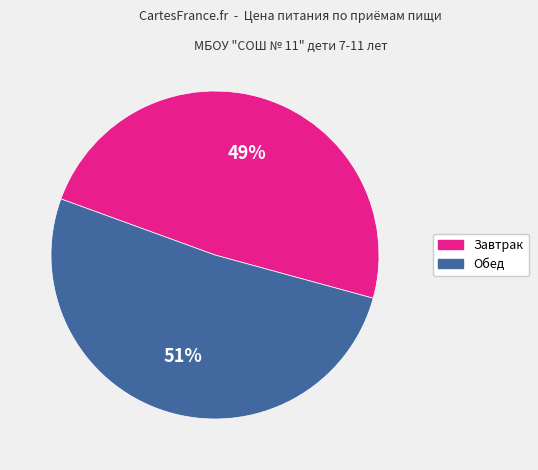

Between Обед and Завтрак, which is larger?

Обед